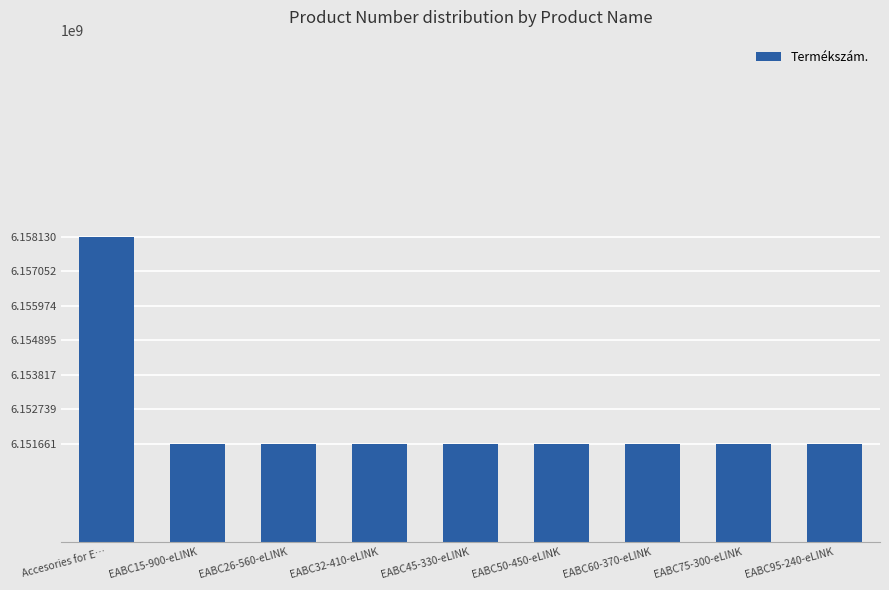

What is the value of the 1st bar from the left?

6158130380